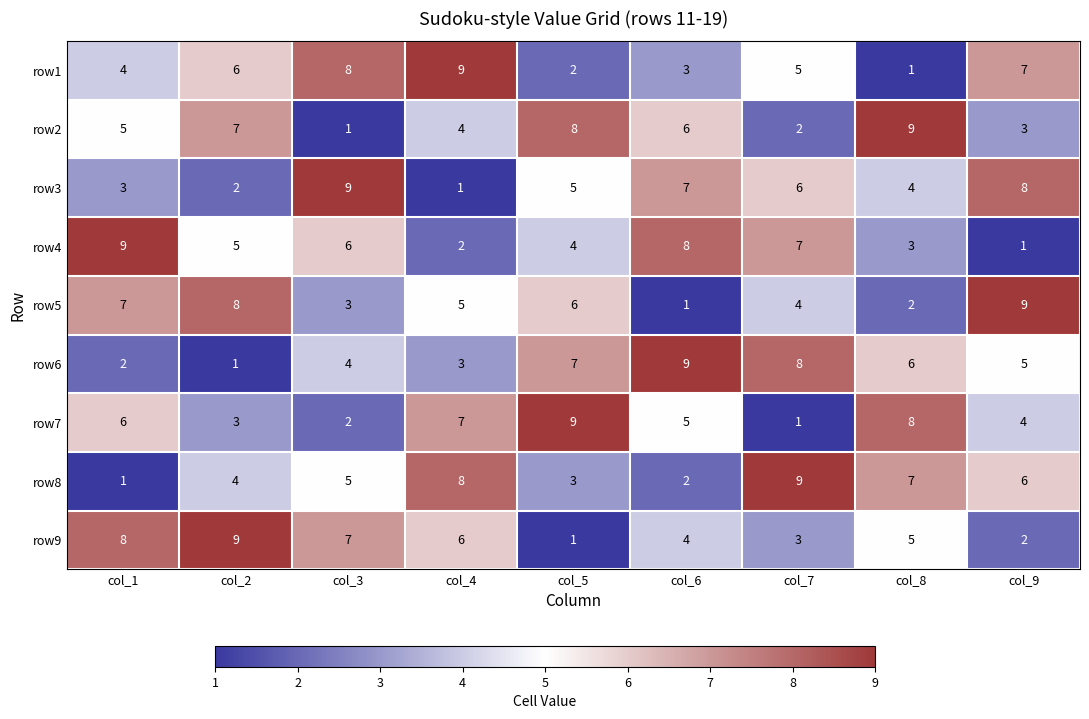

How many data points does each series have?

9